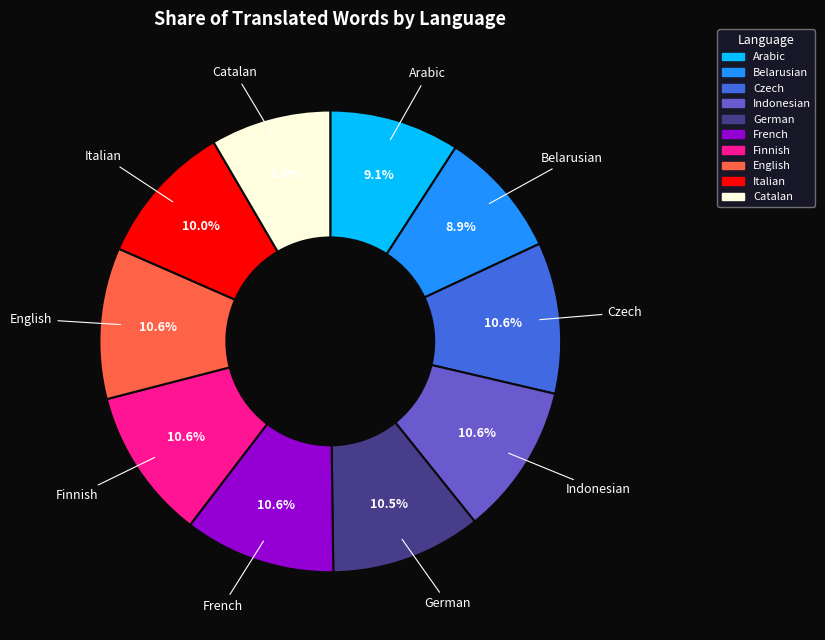

Combined, what portion of the pie is Finnish and Italian?

20.6%